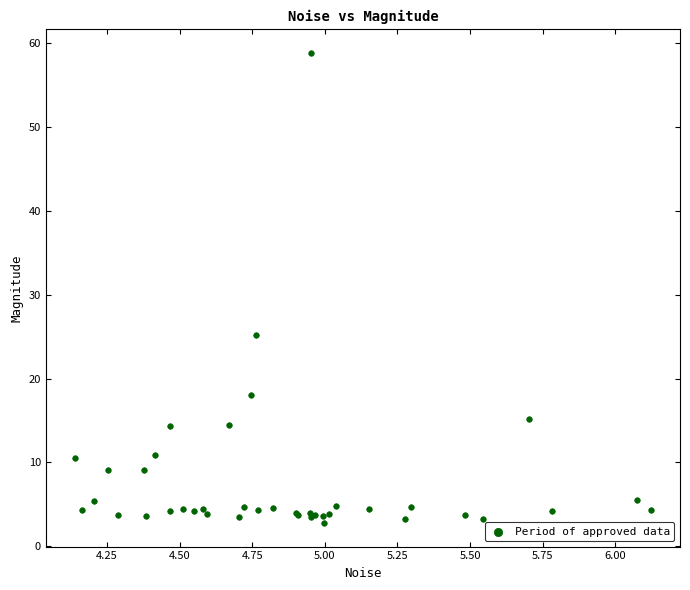

What Y value in the scatter plot is closest to 30?

25.2